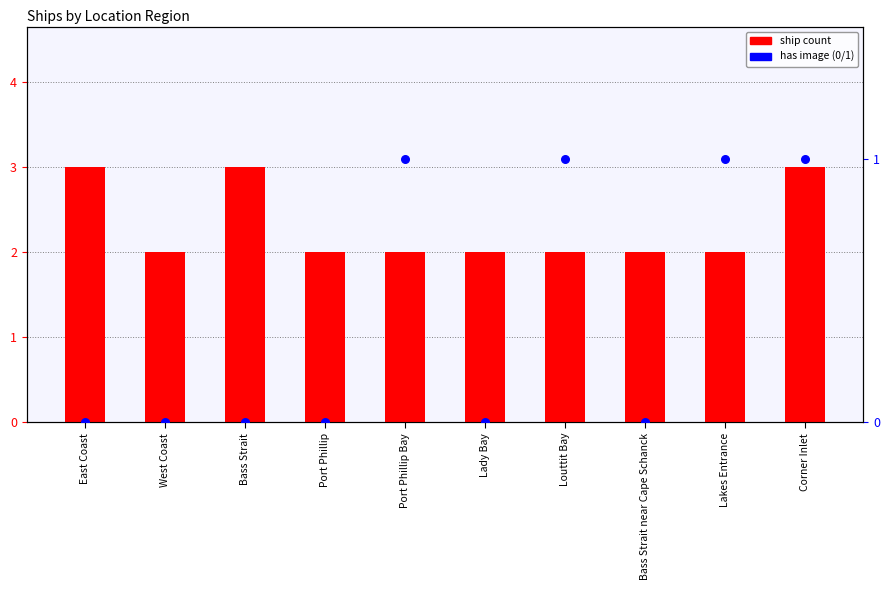

Is the value of Ship Count at West Coast greater than the value of Has Image at Port Phillip?

Yes